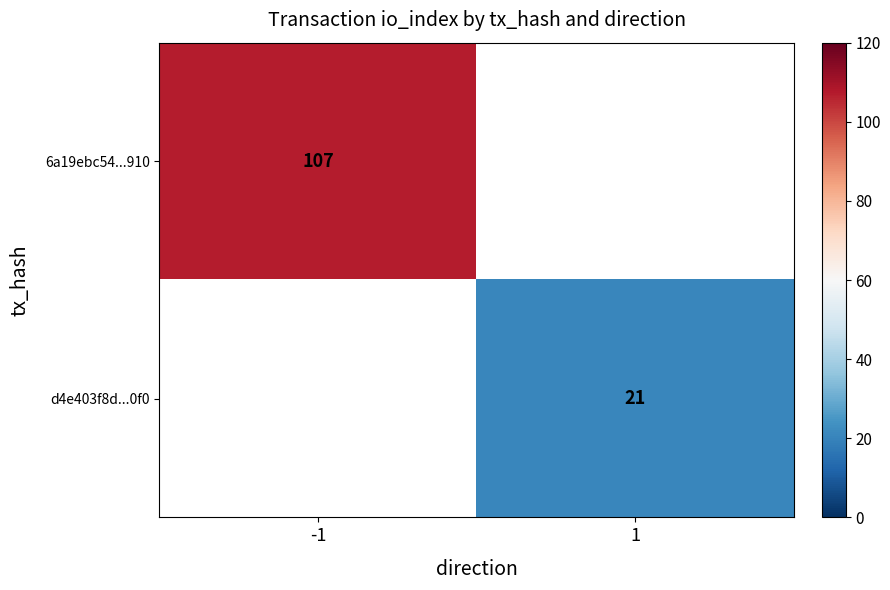

What is the minimum value shown in the chart?

21.0